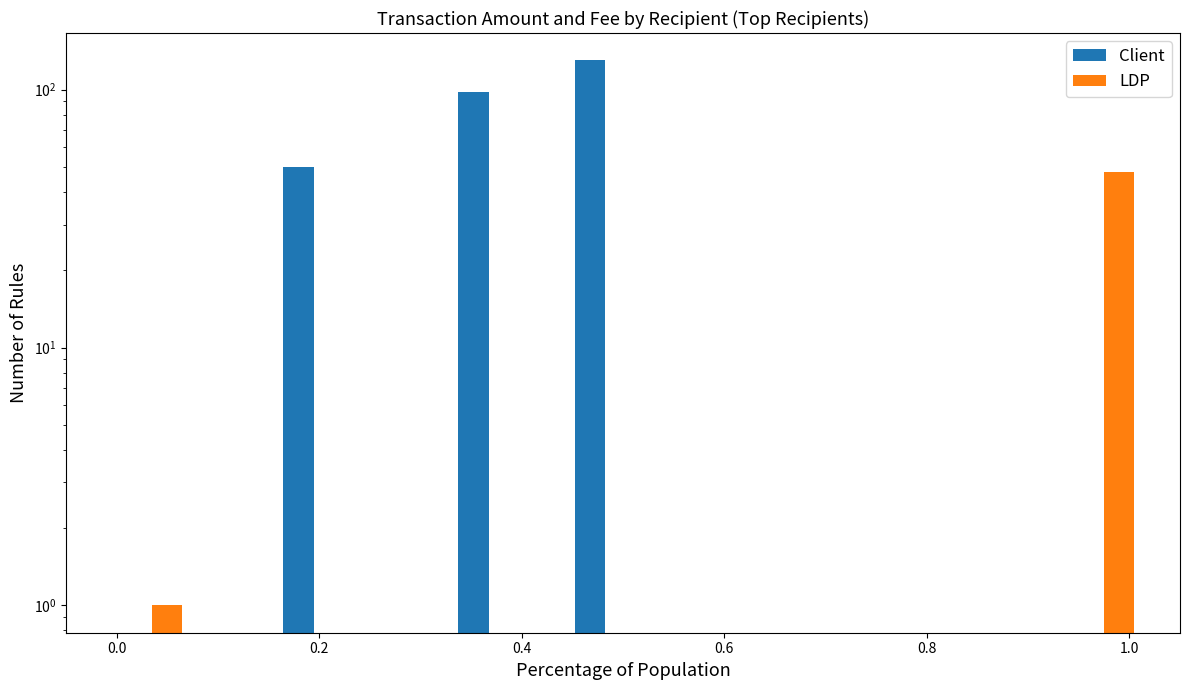

Between −0.2 and 0.0, which series saw the biggest shift?

LDP